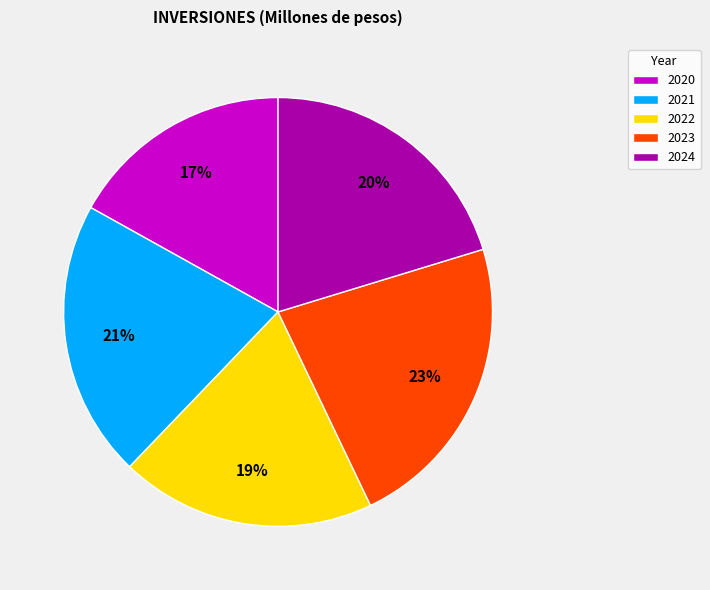

Rank the categories by value from highest to lowest.

2023, 2021, 2024, 2022, 2020